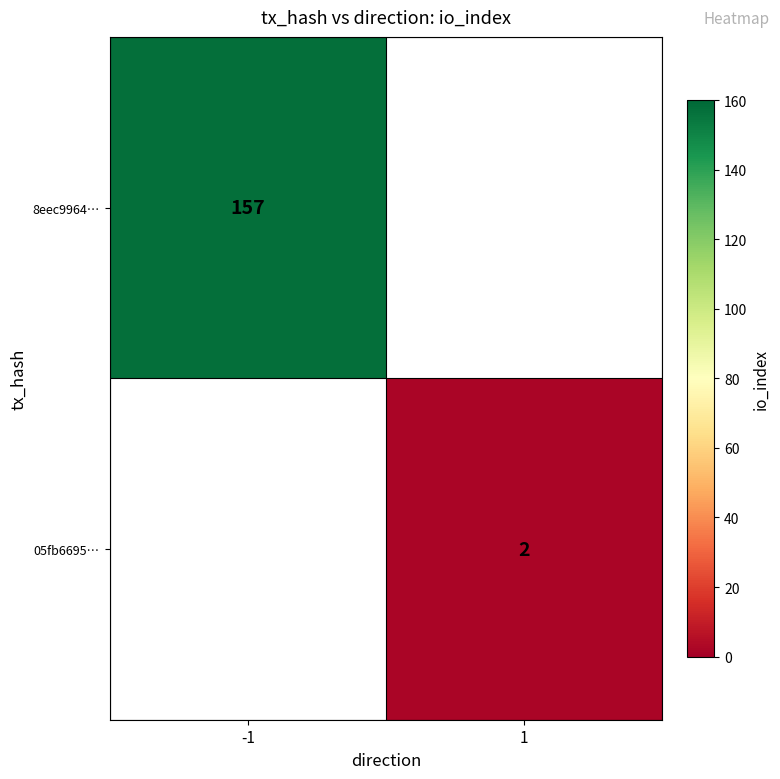

Is it true that 8eec9964… equals 157 at -1?

True